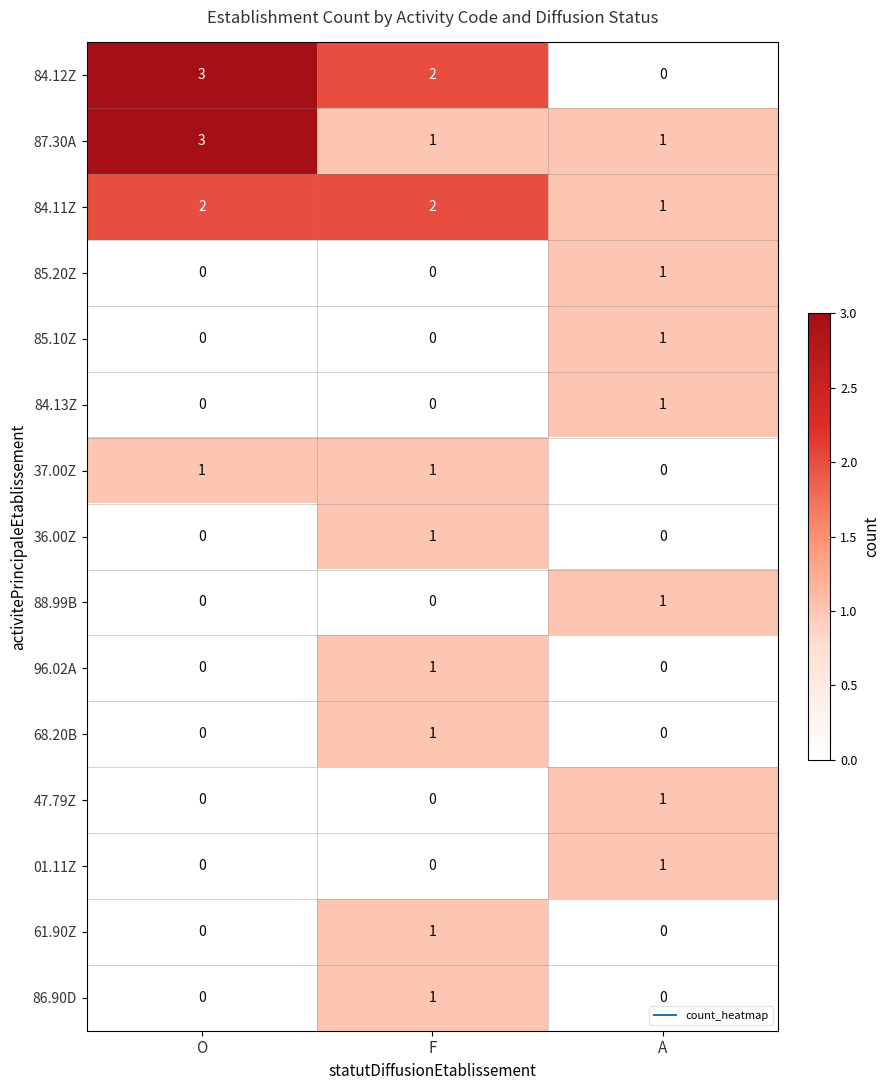

Count the 84.11Z values in the range 1 to 2.

3